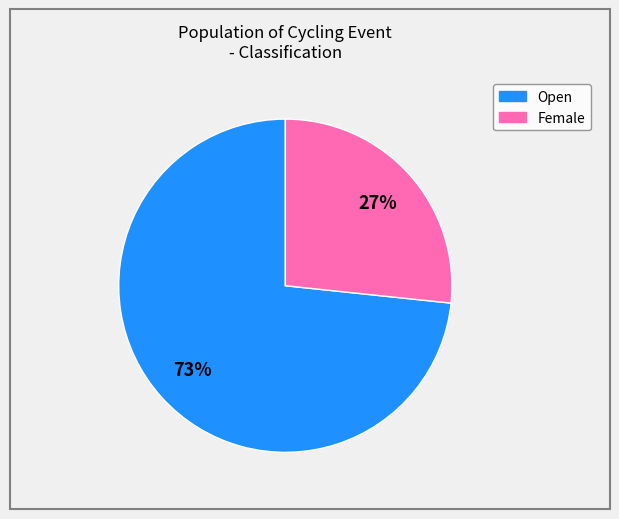

Does any single category account for the majority?

Yes